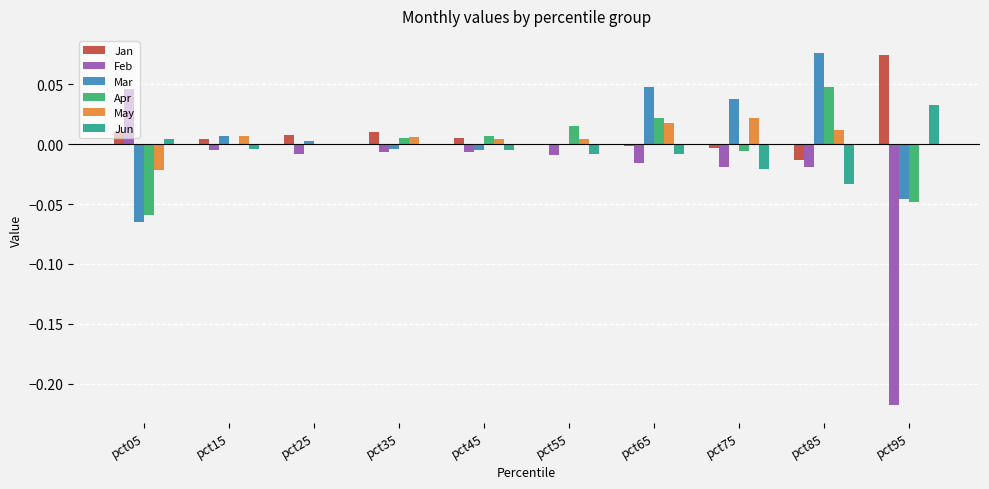

Is it true that Mar equals -0.0 at pct35?

True